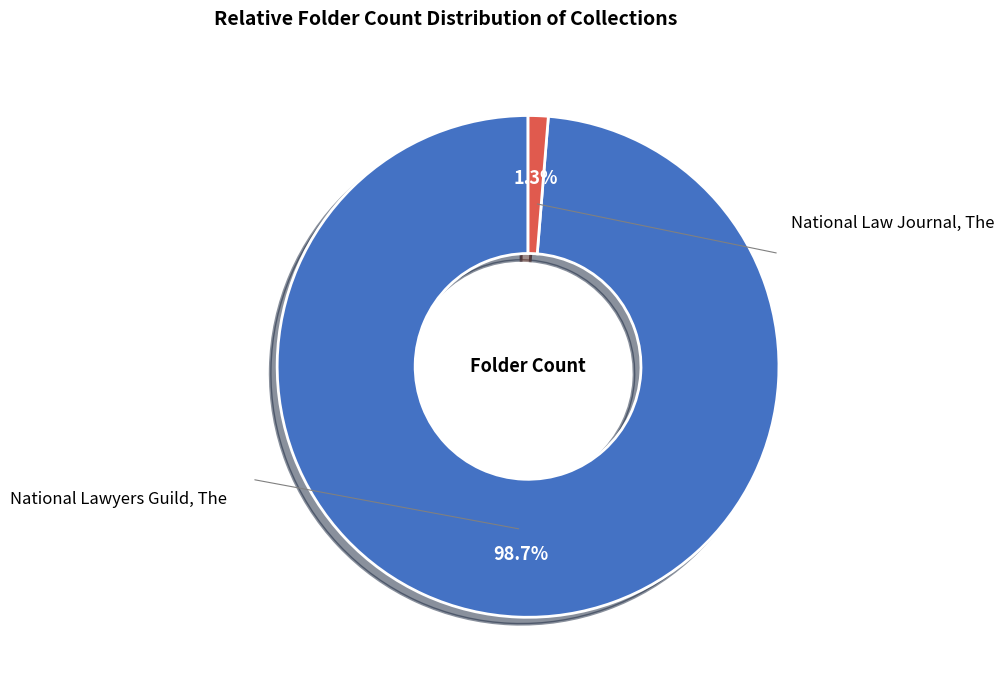

Does any single category account for the majority?

Yes